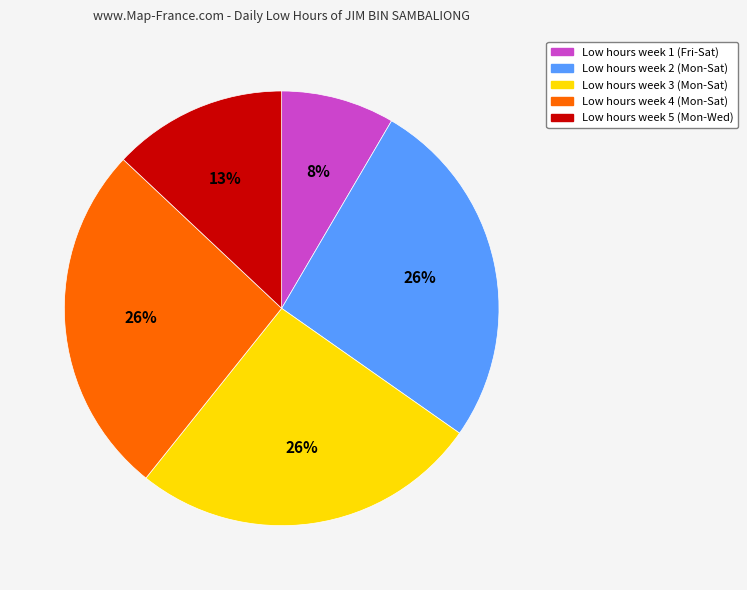

Count the number of slices in the pie.

5